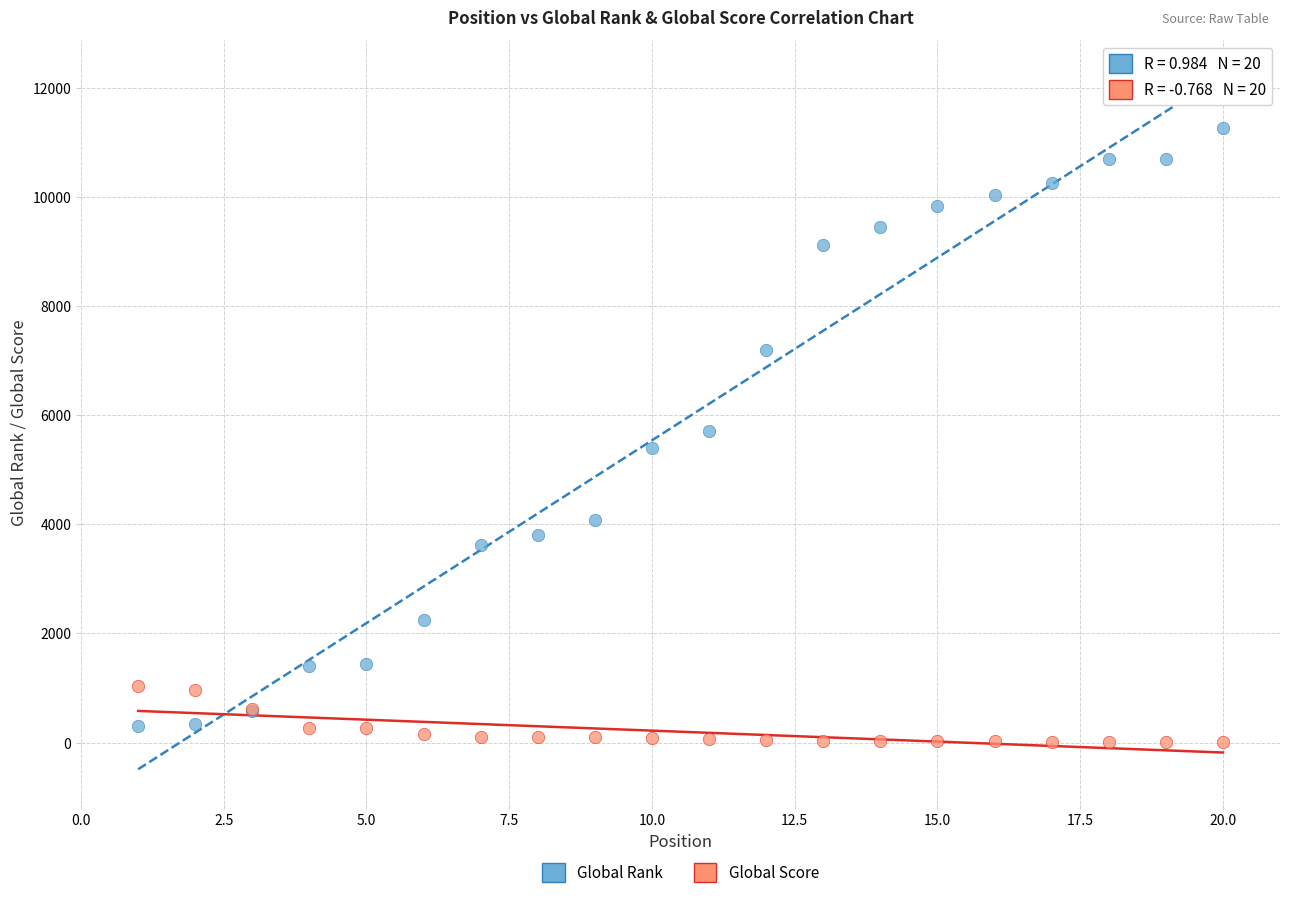

What are all the series names shown in the legend?

Global Rank, Global Score